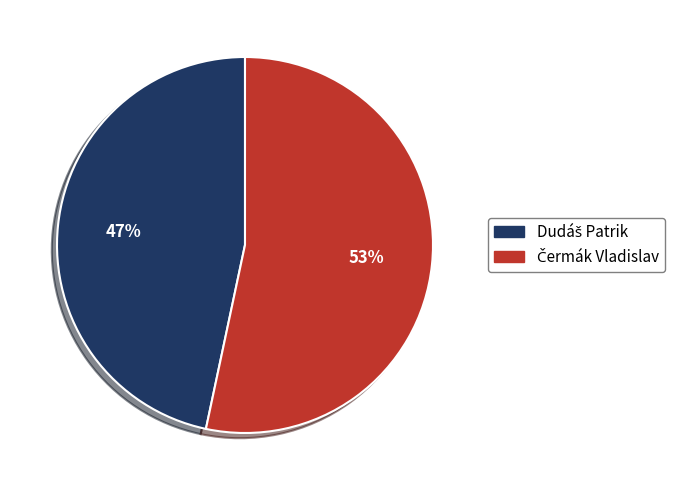

To the nearest percent, what is the average slice percentage?

50%